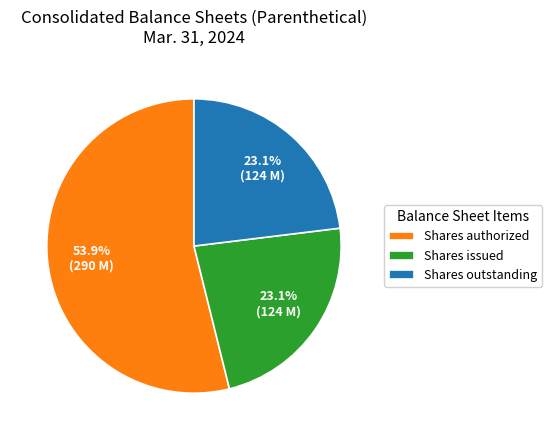

Between Shares issued and Shares authorized, which is larger?

Shares authorized